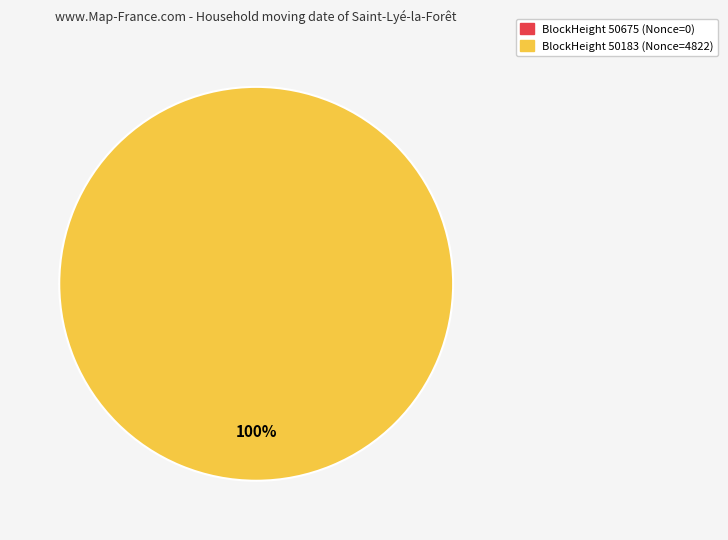

Rank the categories by value from lowest to highest.

50675, 50183